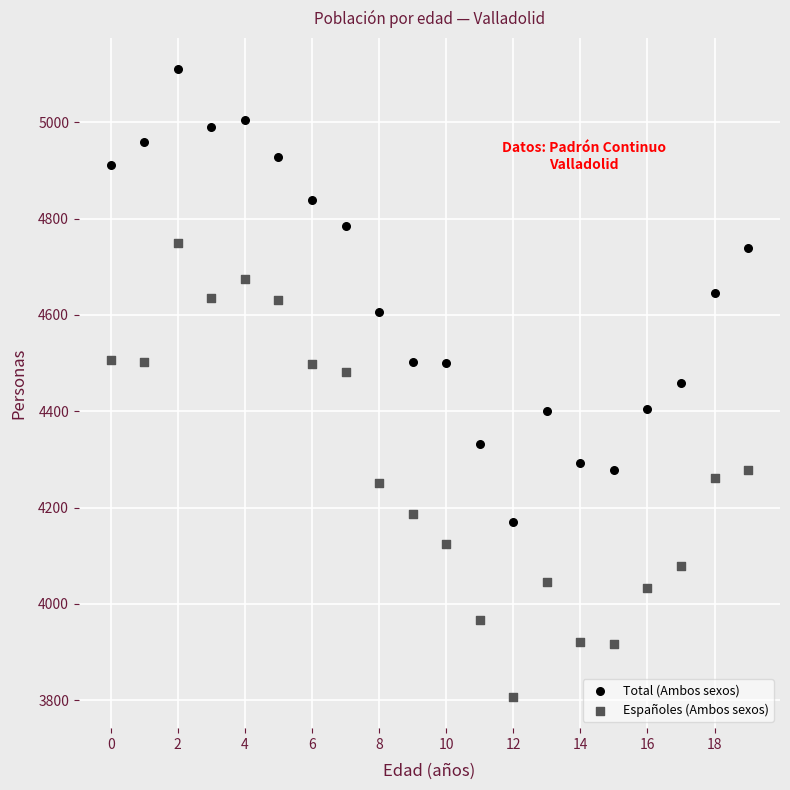

Which series has the largest Y range (max minus min)?

Españoles (Ambos sexos)